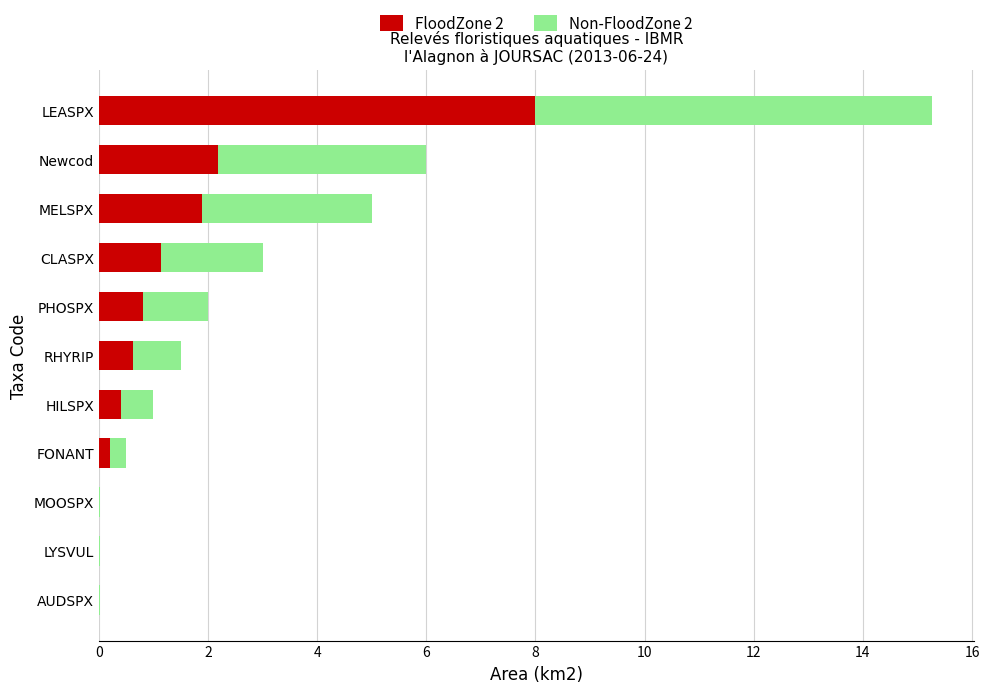

At which category is the sum across all series the highest?

LEASPX